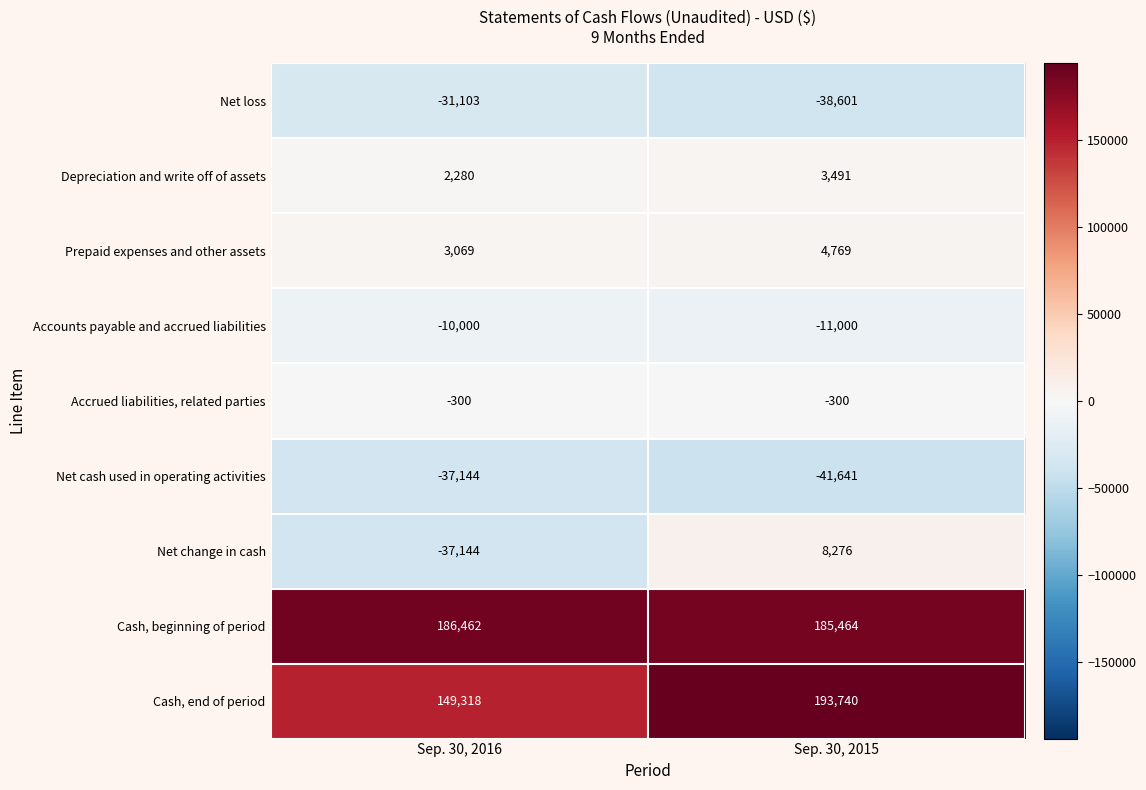

What is the spread (max minus min) of values at Sep. 30, 2016?

223606